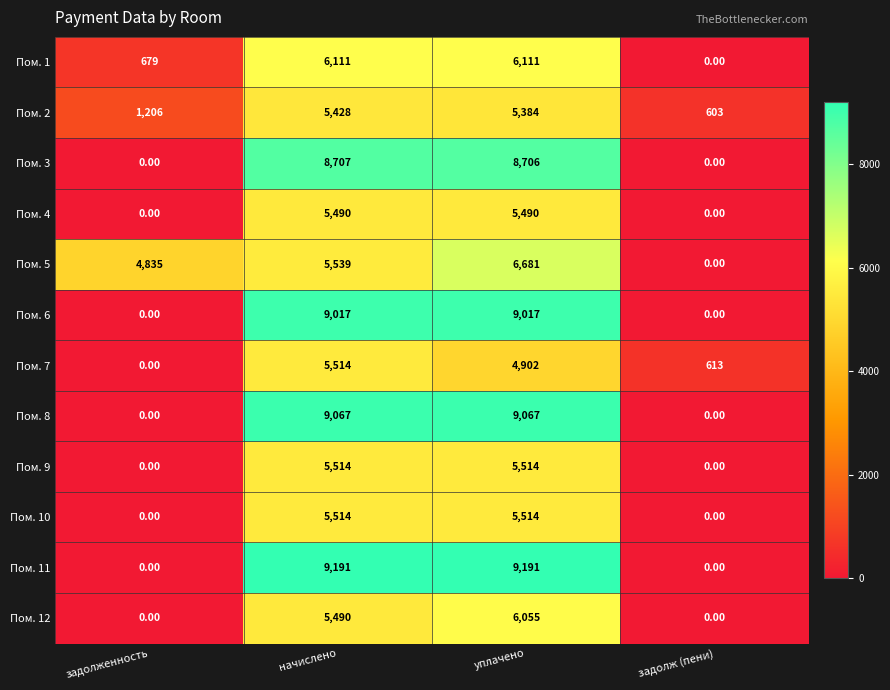

At which category is the sum across all series the highest?

уплачено